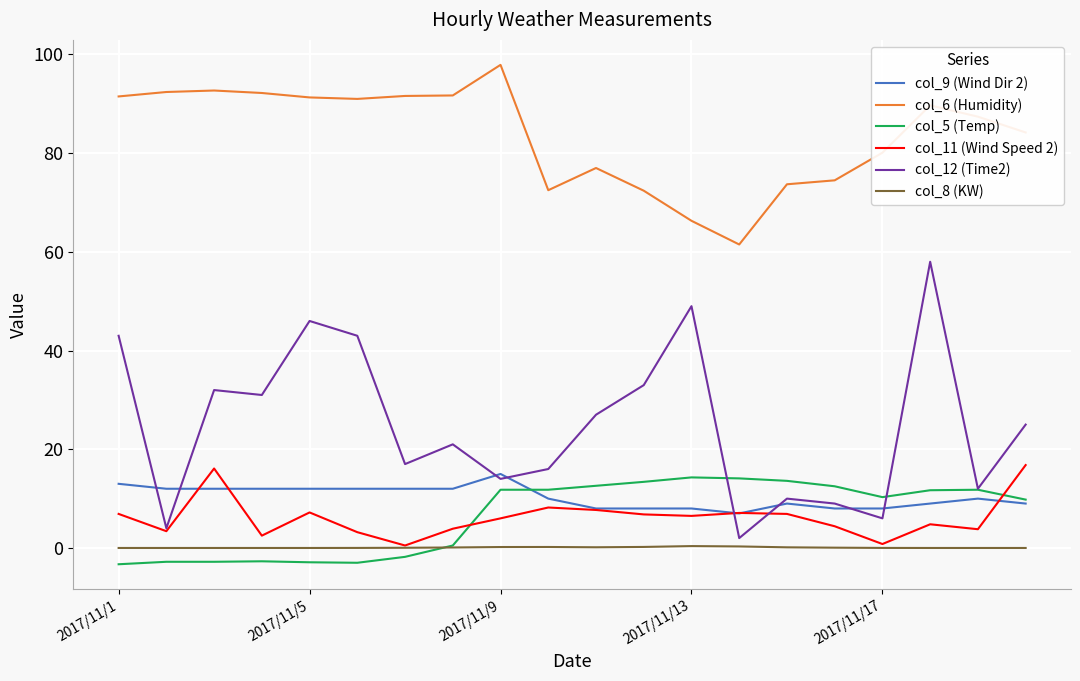

Which series has the largest range (max minus min)?

col_12 (Time2)